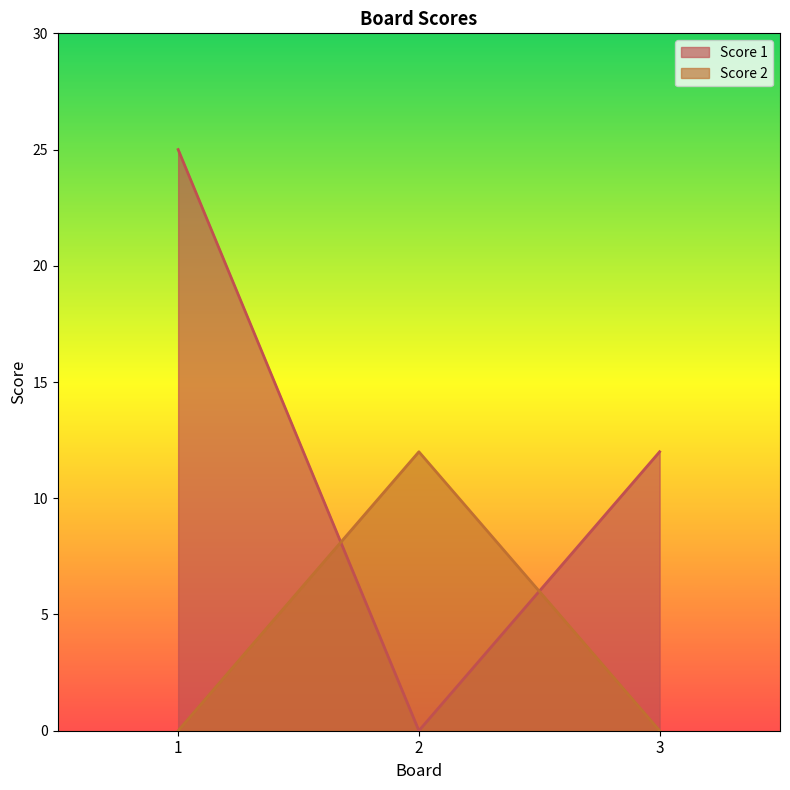

How many Score 1 values are between 0 and 25?

3